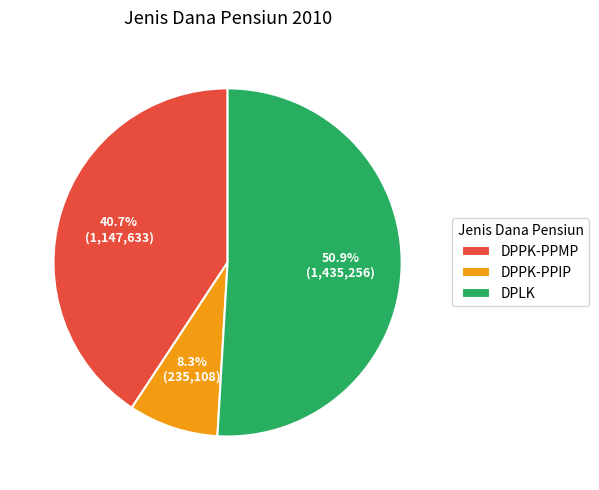

The DPPK-PPMP slice represents 51% of the pie. True or false?

False